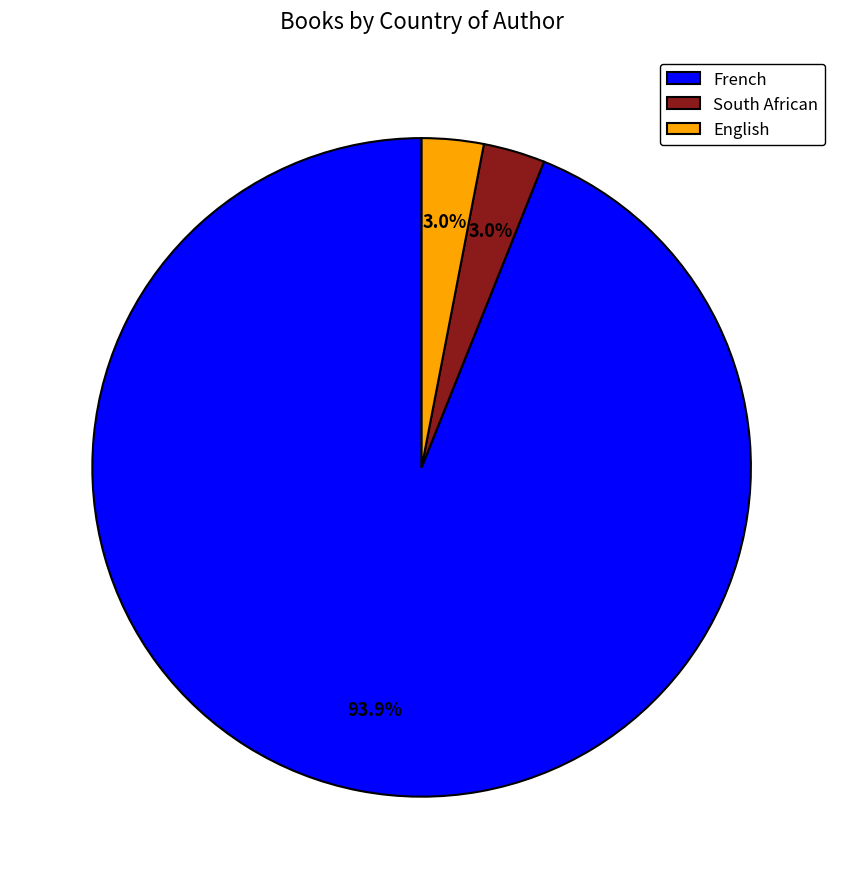

Combined, do French and English account for over 50%?

Yes